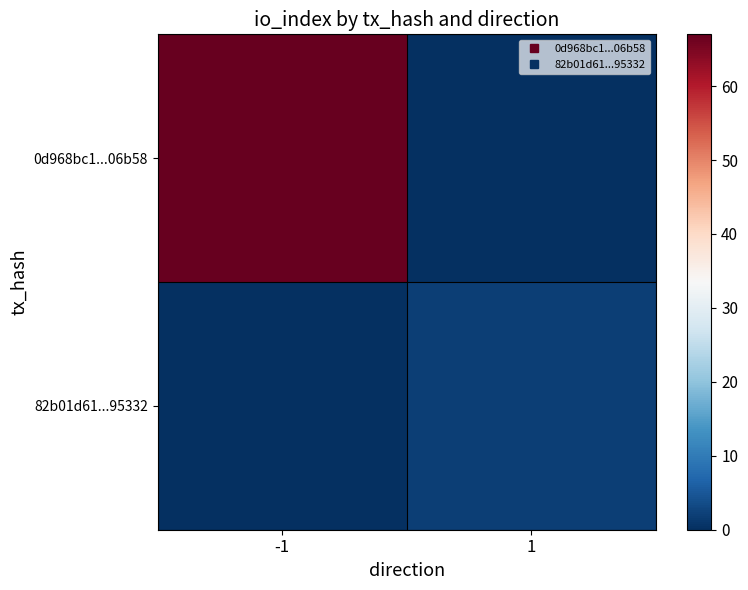

At which category is the sum across all series the highest?

-1